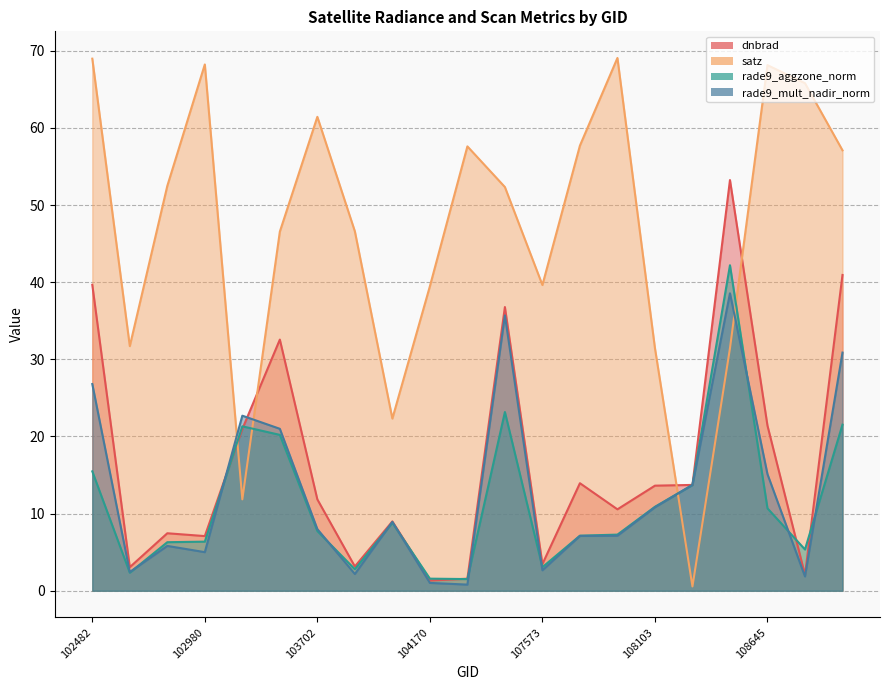

Where is the first local minimum for rade9_aggzone_norm?

539